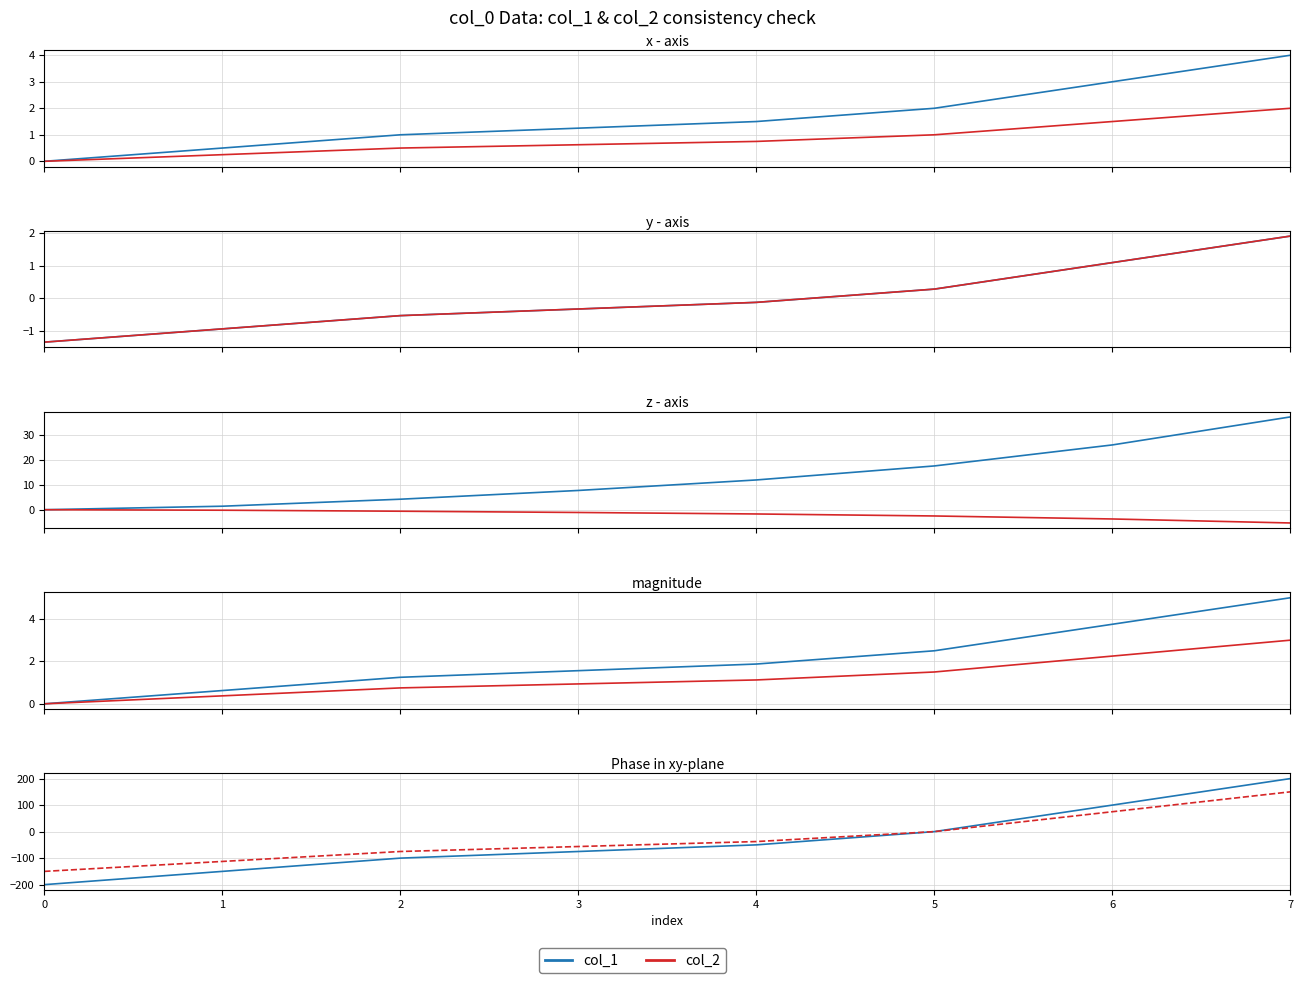

How many lines are shown in the chart?

2